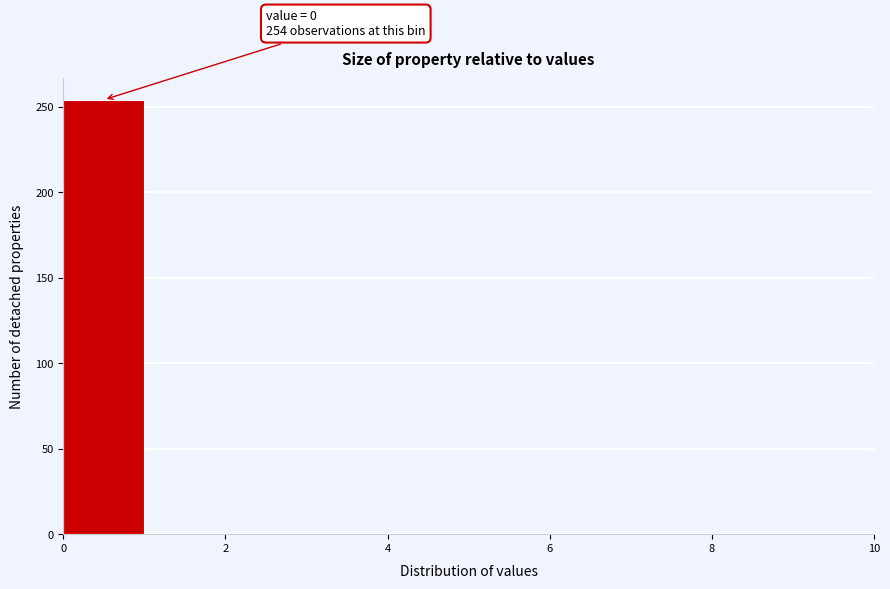

Which range on the x-axis has the tallest bar?

0 to 1